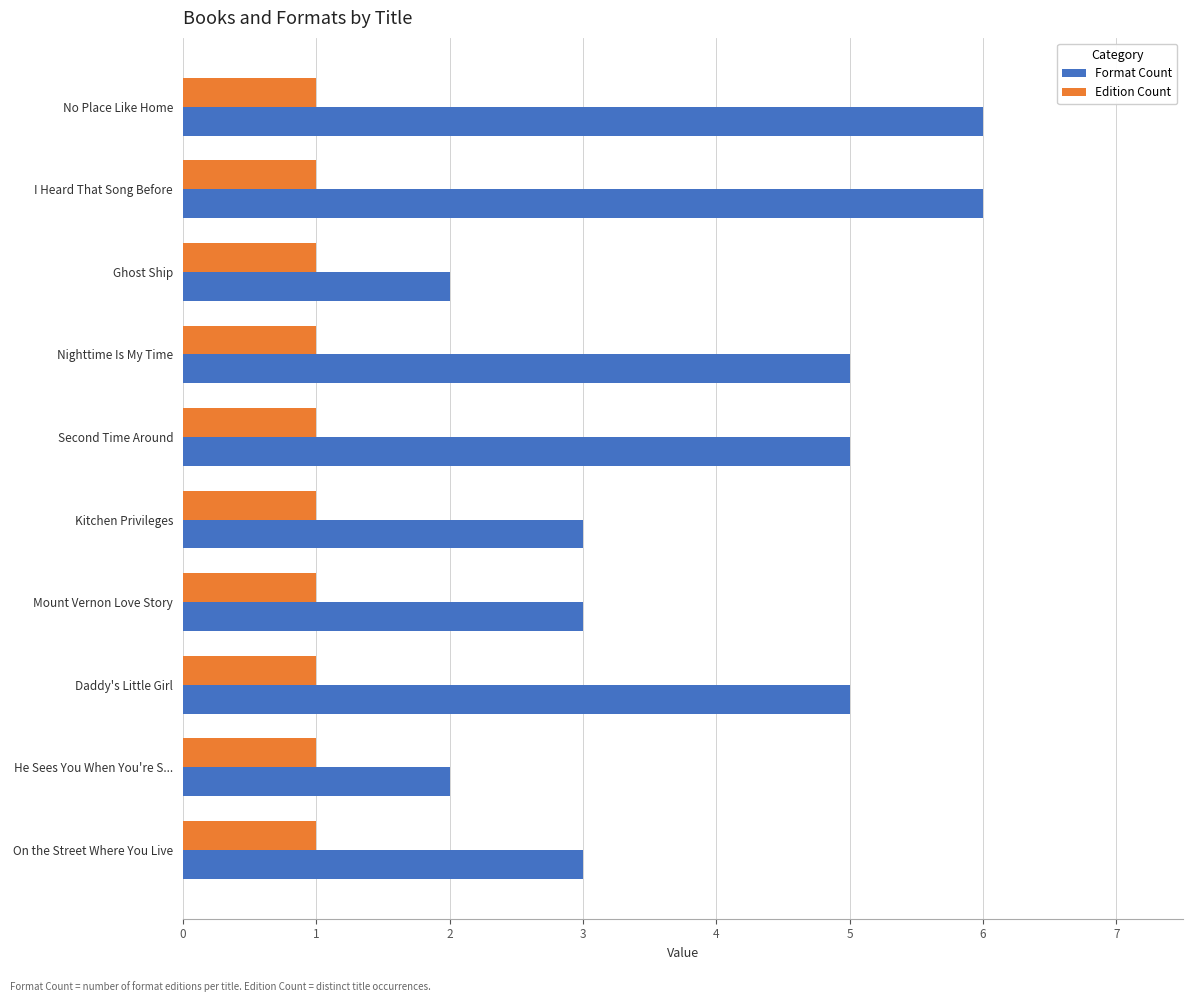

How many values in the Format Count series are below 5?

5